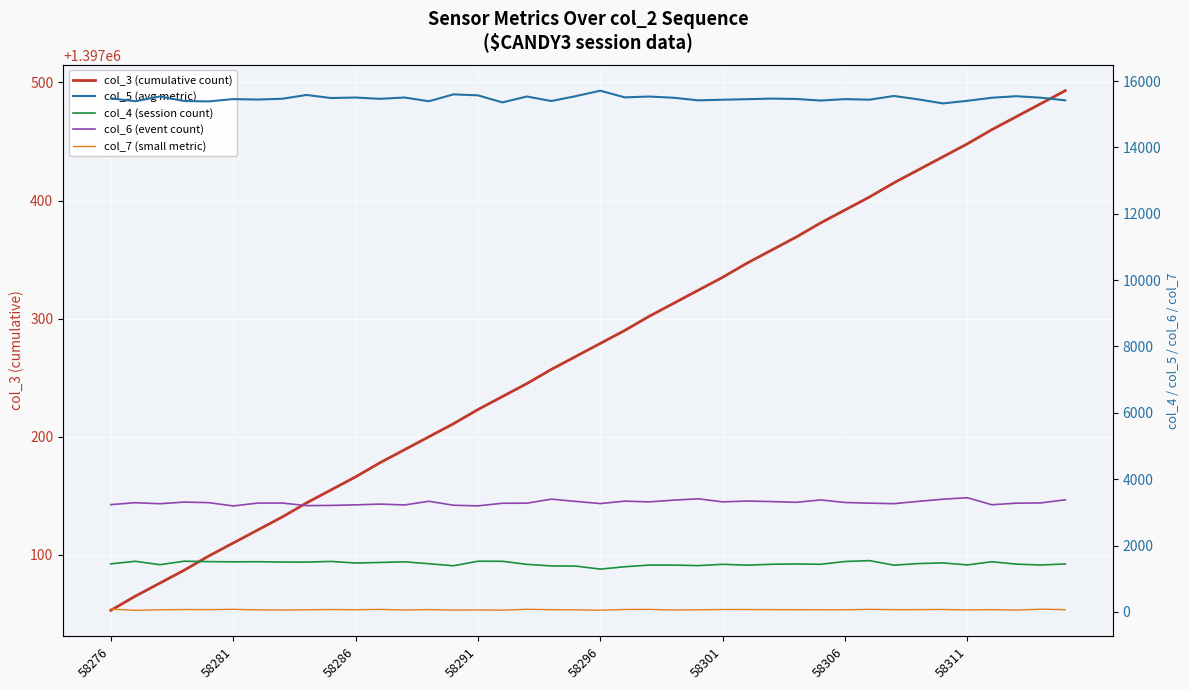

What is the label of the 3rd point from the left?

58286